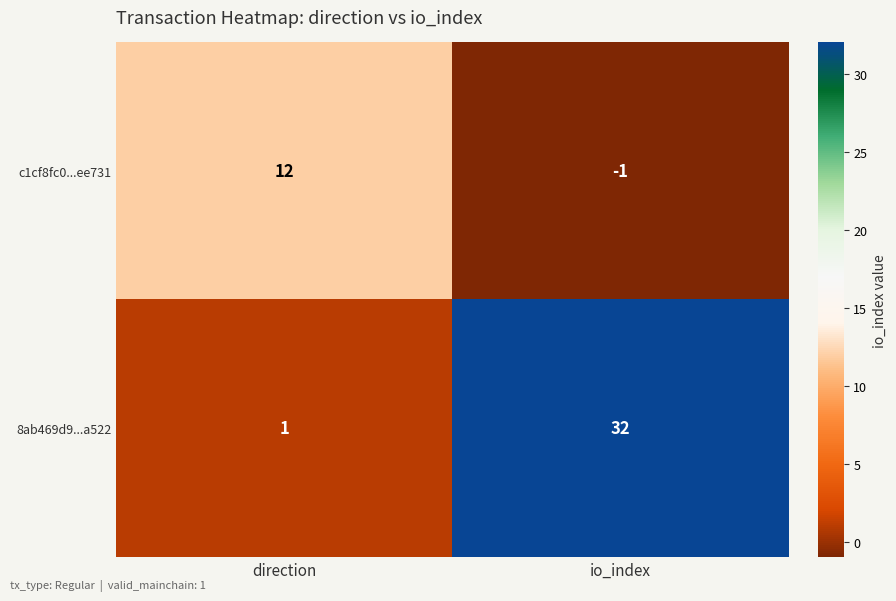

Rank the series by their maximum value, from highest to lowest.

8ab469d9...a522, c1cf8fc0...ee731